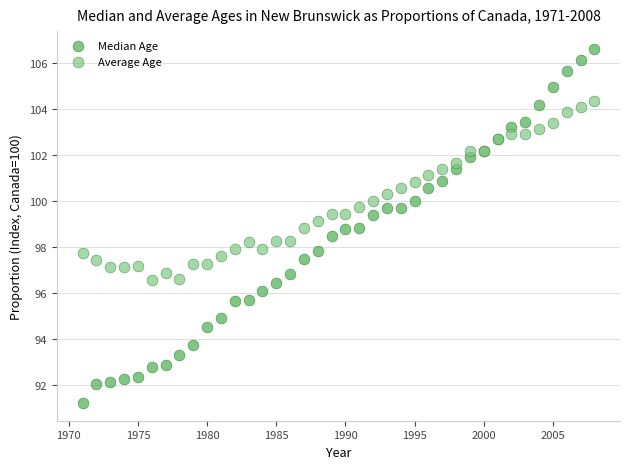

What is the X range (max minus min) for the scatter plot?

37.0